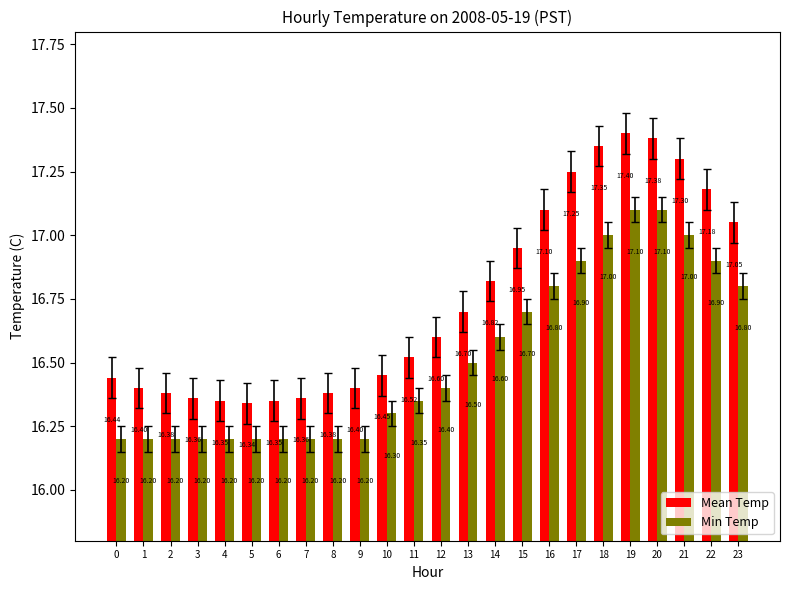

The value of Mean Temp at 23 is 22.6. True or false?

False